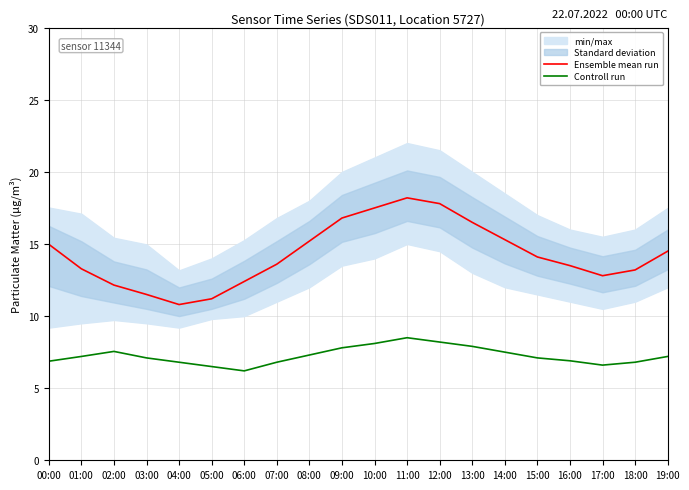

What is the difference between the second highest and minimum values in the Controll run series?

2.0